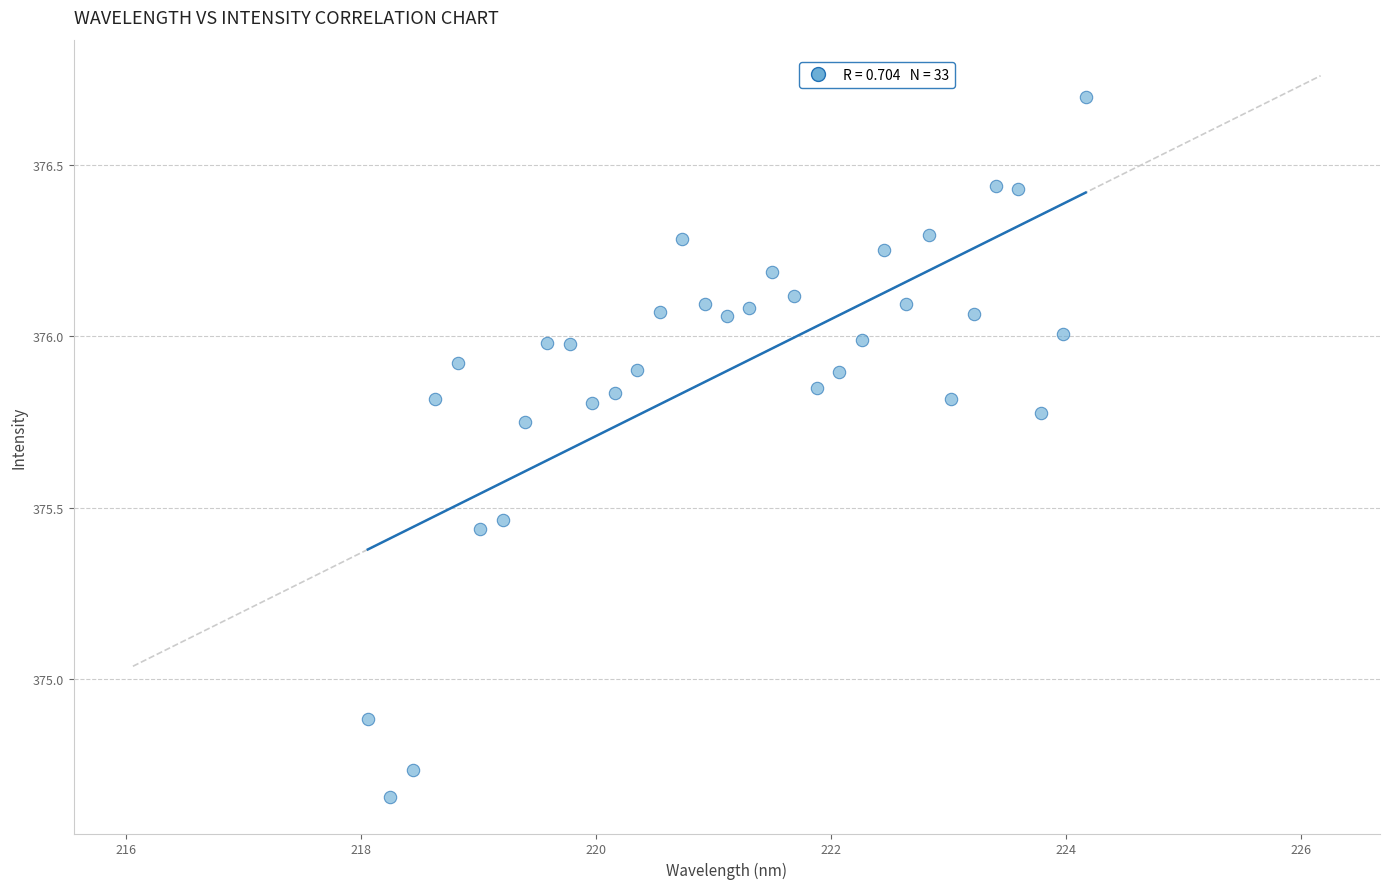

What Y value in the scatter plot is closest to 375?

374.9